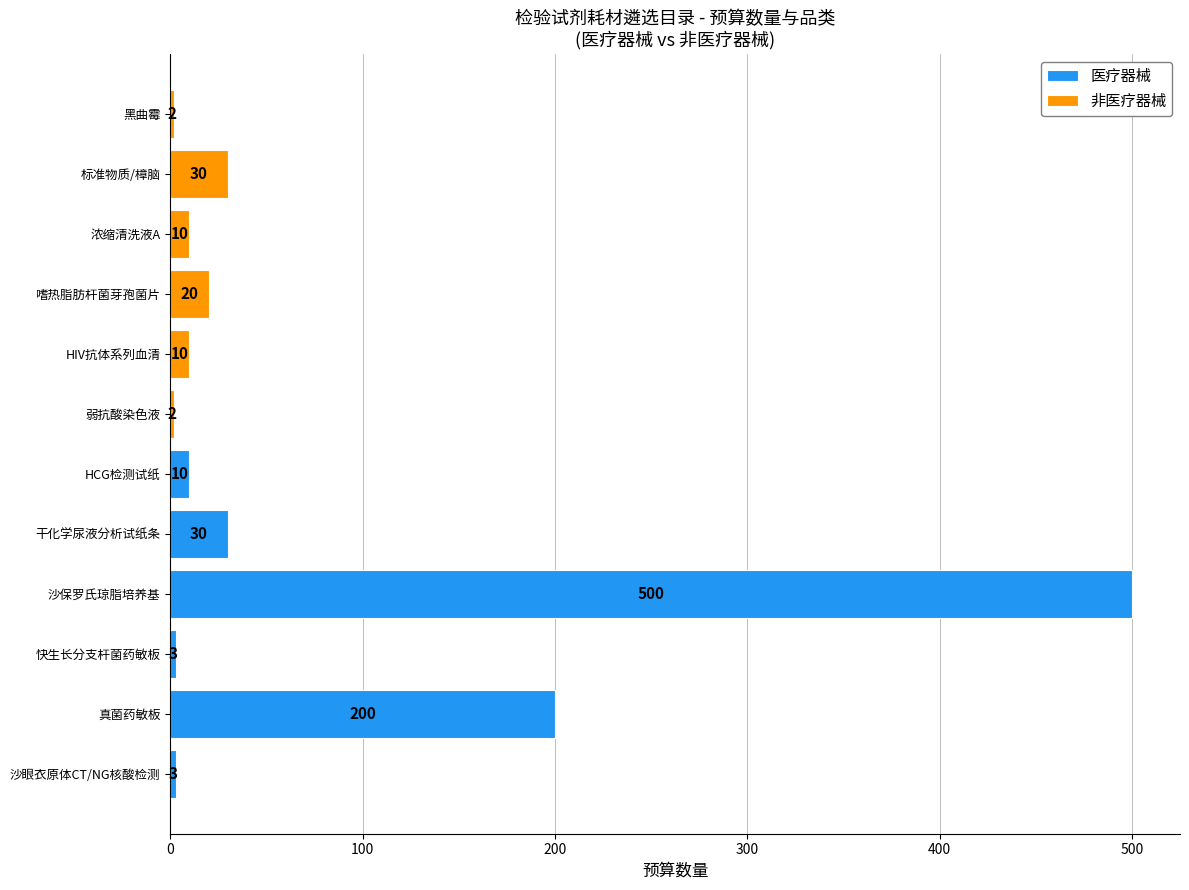

Between 0 and 500, which is larger?

500